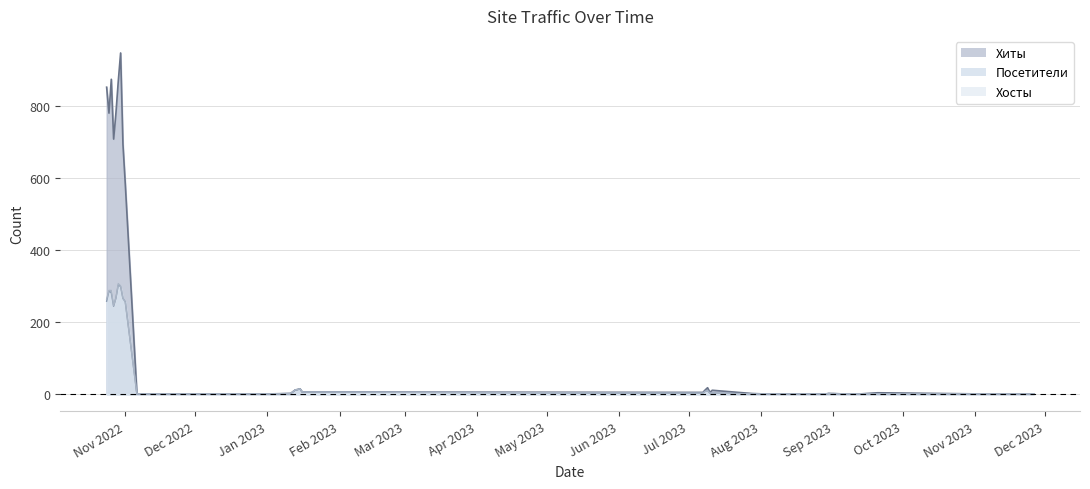

Which series has the widest spread of values?

Хиты